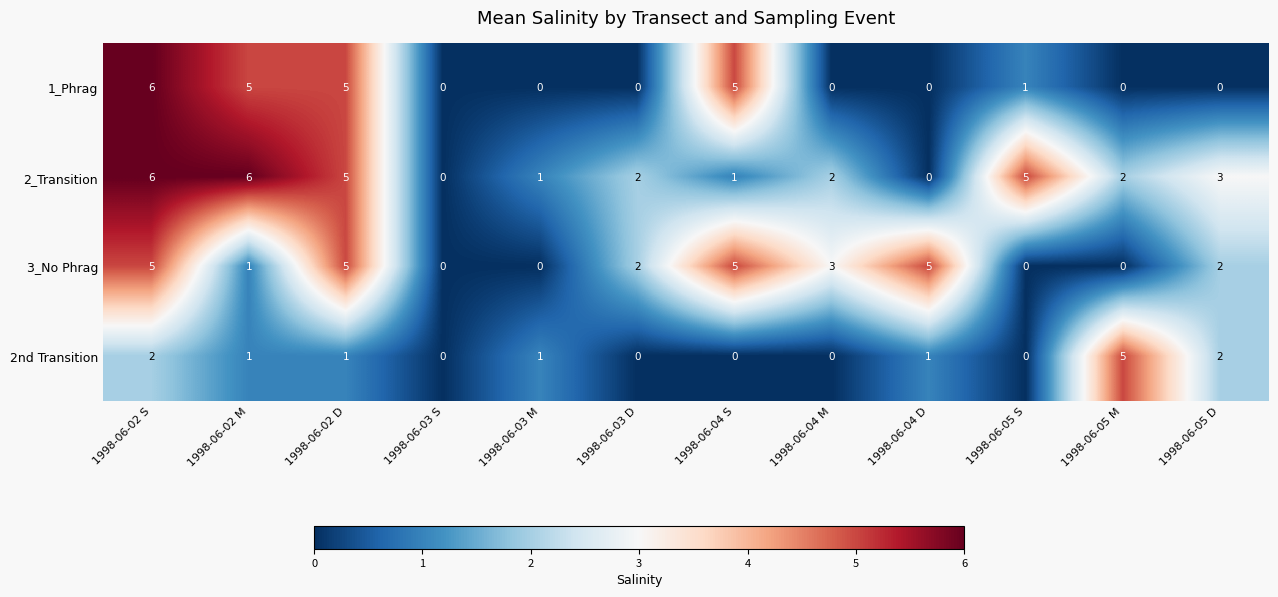

At which category is the sum across all series the highest?

1998-06-02 S